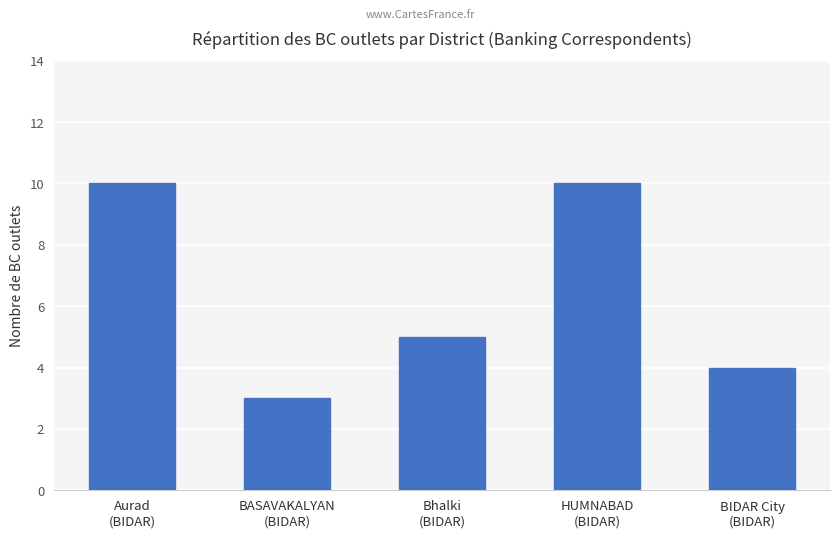

True or false: the data shows 10 at HUMNABAD
(BIDAR).

True